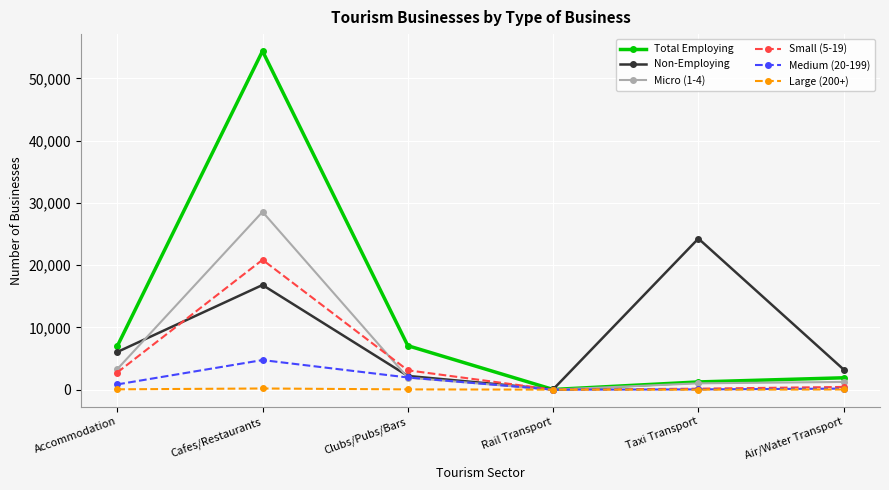

At which category does Small (5-19) reach its first local peak?

Cafes/Restaurants